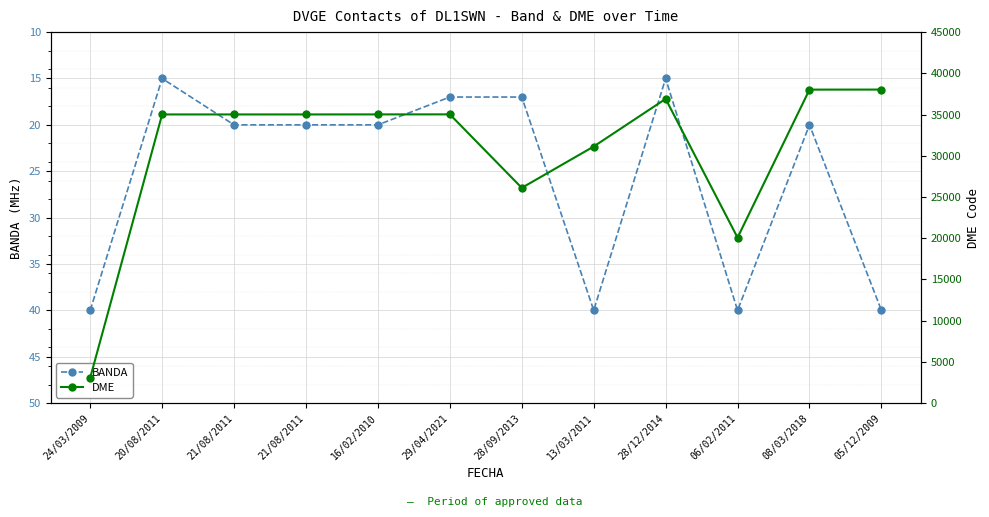

Between 13/03/2011 and 05/12/2009, which series saw the biggest shift?

DME